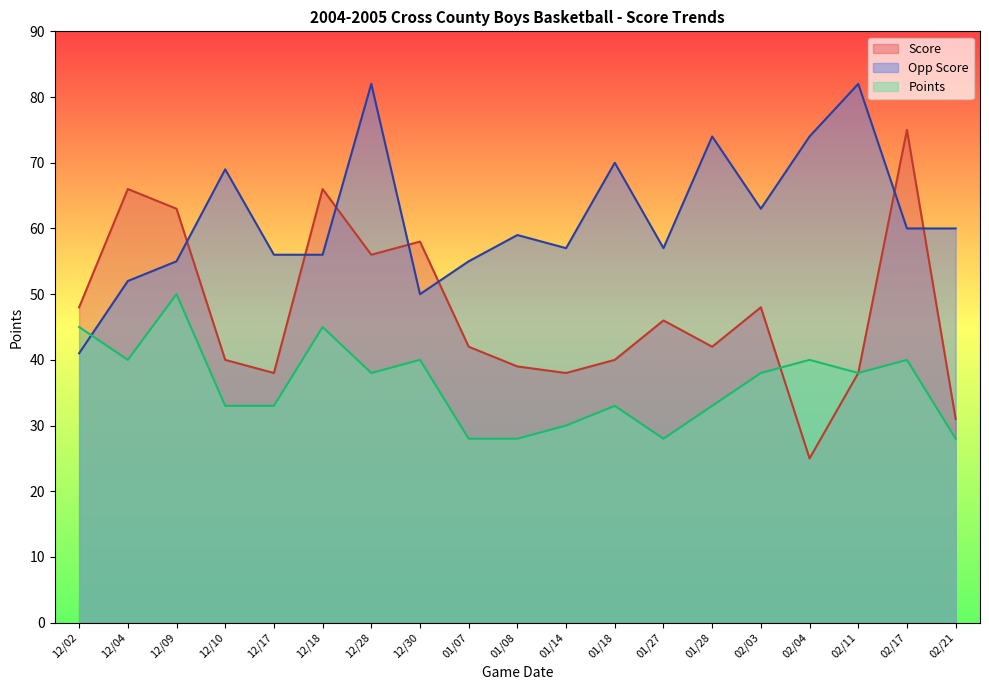

What position from the left is 02/03?

15